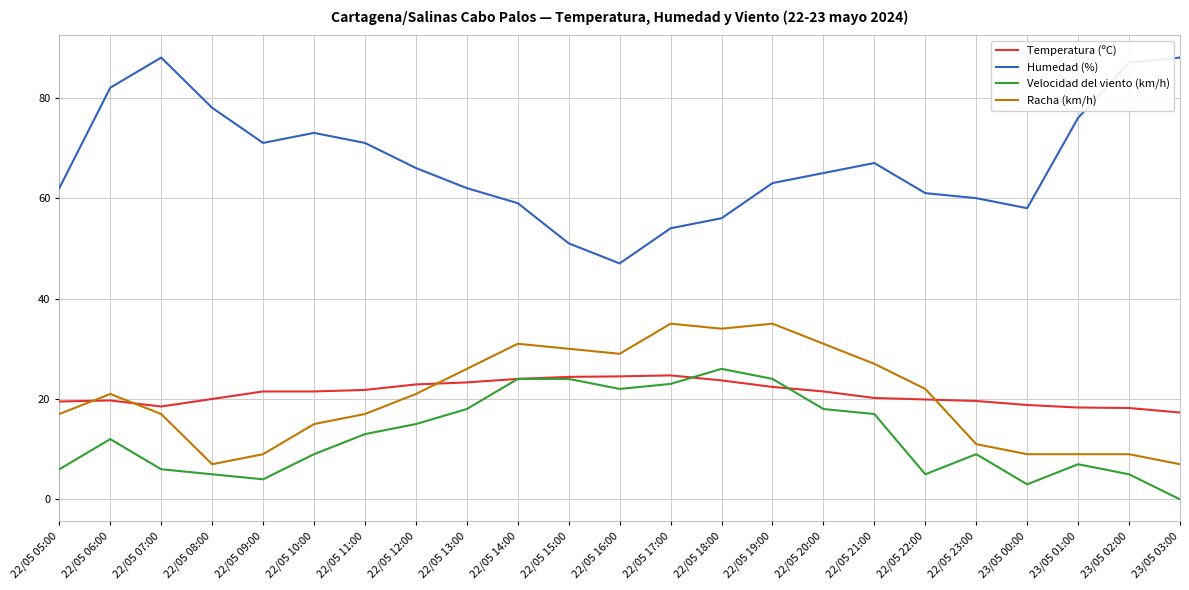

How many intersections are there between Temperatura (ºC) and Racha (km/h)?

4